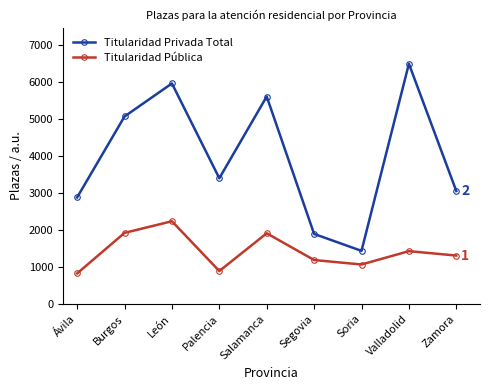

What is the sum of the Titularidad Privada Total values at Ávila and Segovia?

4777